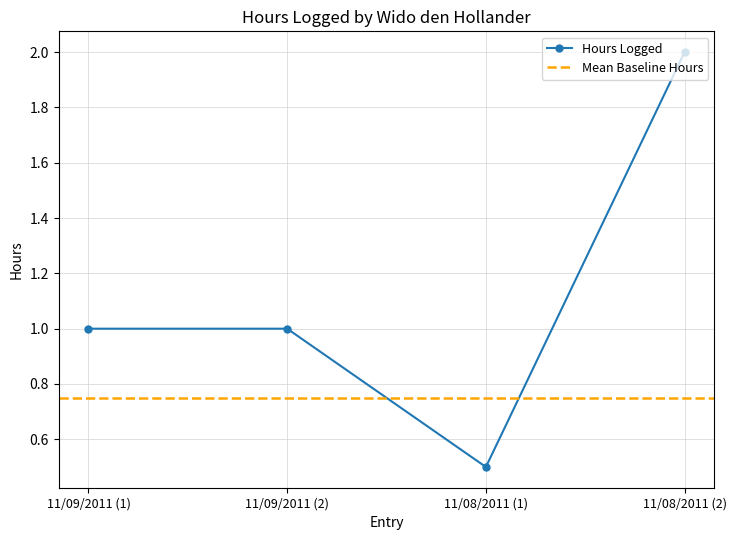

What is the maximum value shown in the chart?

2.0